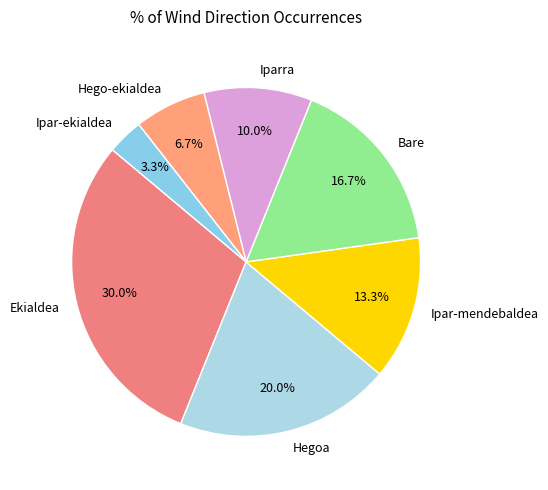

Rank the categories by value from highest to lowest.

Ekialdea, Hegoa, Bare, Ipar-mendebaldea, Iparra, Hego-ekialdea, Ipar-ekialdea